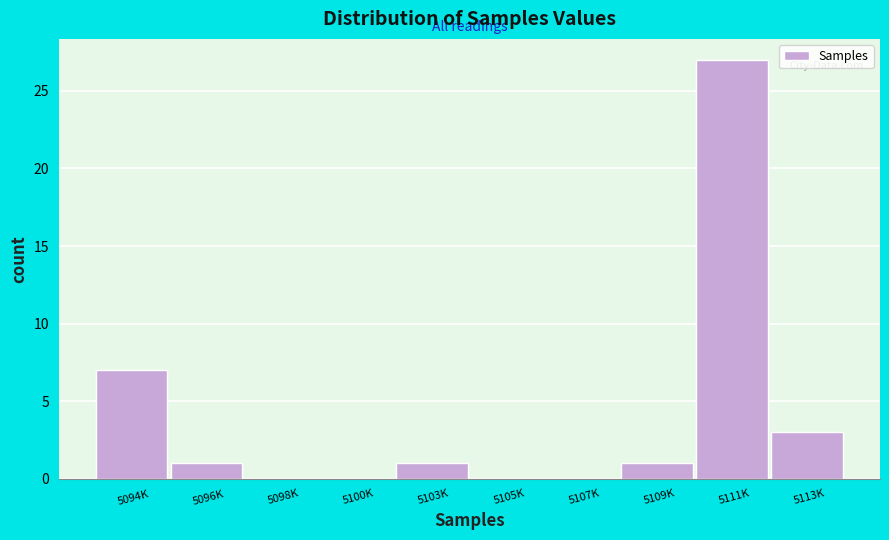

Reading left to right, list all the values displayed in this chart.

5094K=7	5096K=1	5098K=0	5100K=0	5103K=1	5105K=0	5107K=0	5109K=1	5111K=27	5113K=3